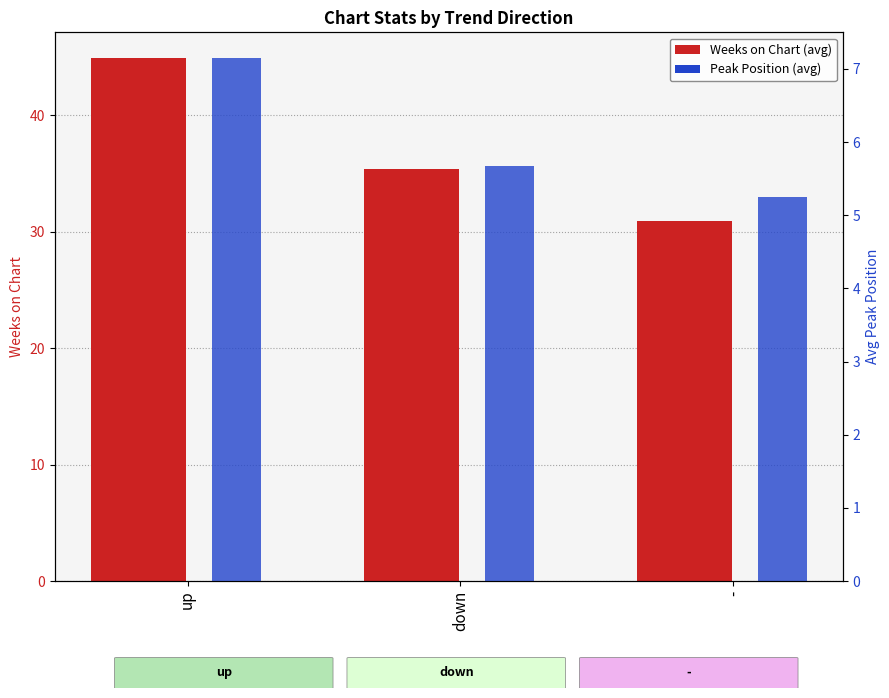

Rank the series by their average value, from lowest to highest.

Peak Position, Weeks on Chart